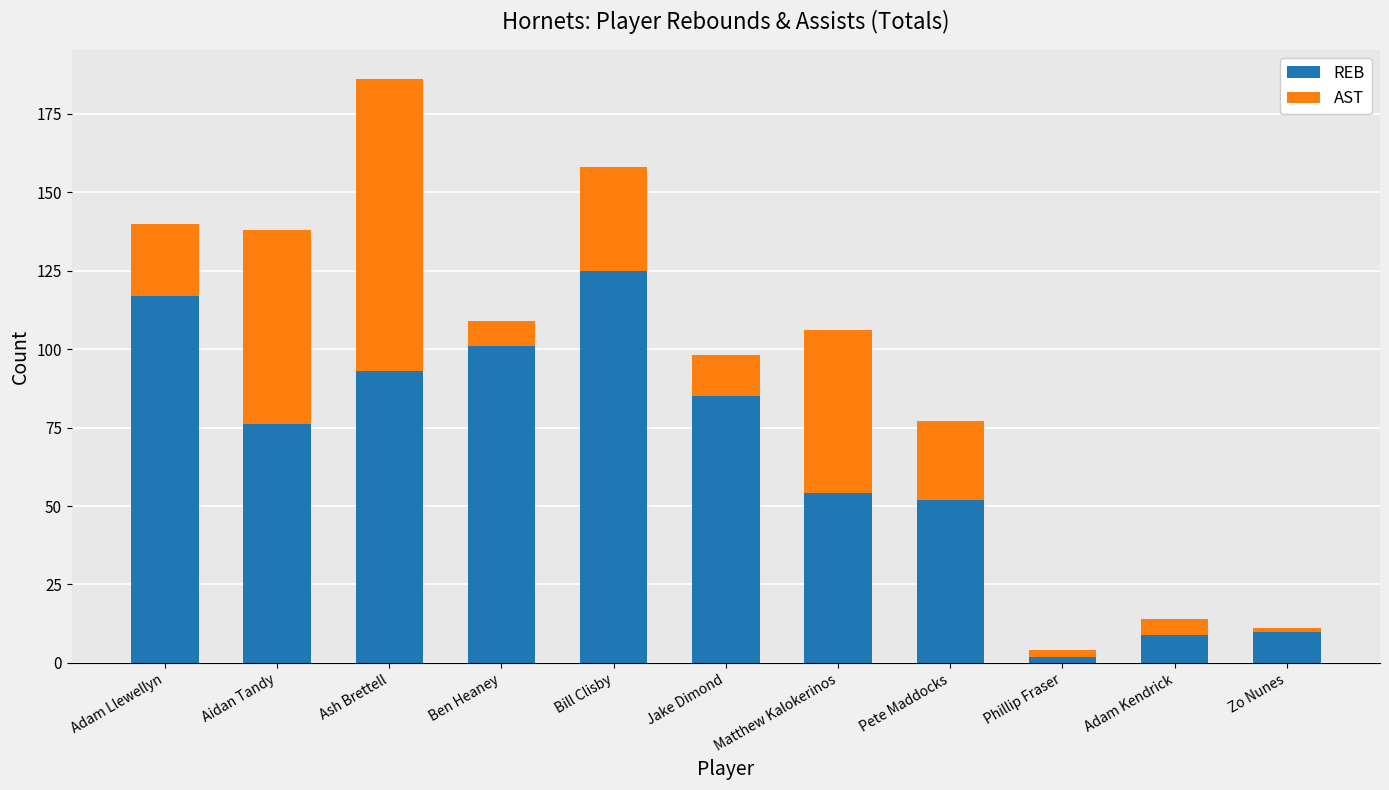

At which label does REB reach its minimum?

Phillip Fraser